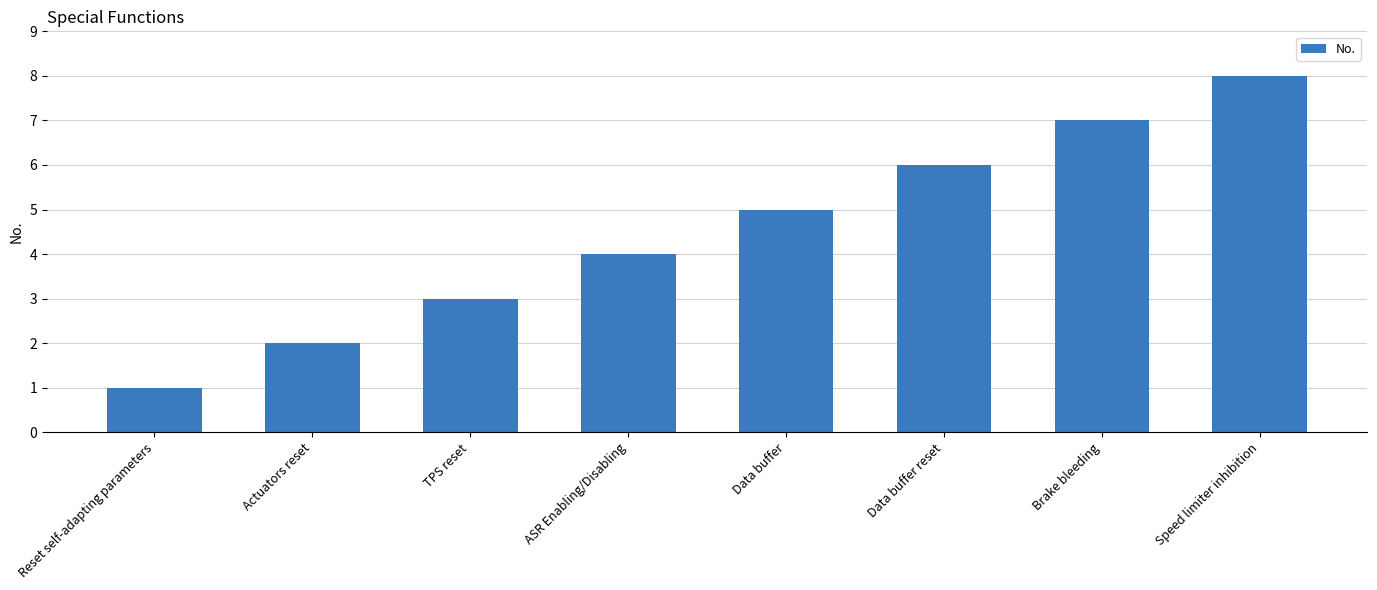

The chart shows a value of 6 at Data buffer reset. True or false?

True